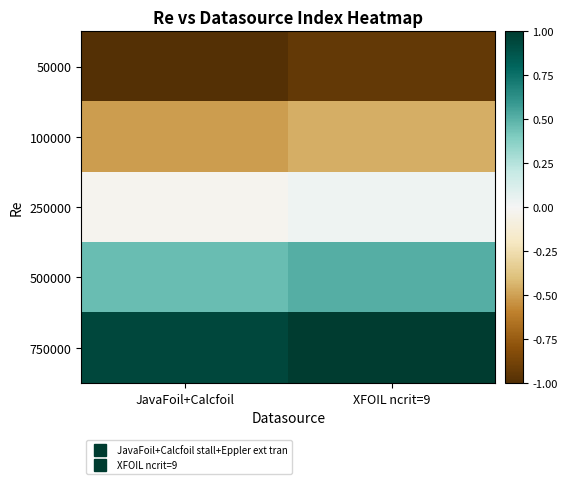

Reading left to right, transcribe all the data shown in this chart.

50000: JavaFoil+Calcfoil=-1.0	XFOIL ncrit=9=-0.9
100000: JavaFoil+Calcfoil=-0.5	XFOIL ncrit=9=-0.5
250000: JavaFoil+Calcfoil=-0.0	XFOIL ncrit=9=0.0
500000: JavaFoil+Calcfoil=0.5	XFOIL ncrit=9=0.5
750000: JavaFoil+Calcfoil=0.9	XFOIL ncrit=9=1.0